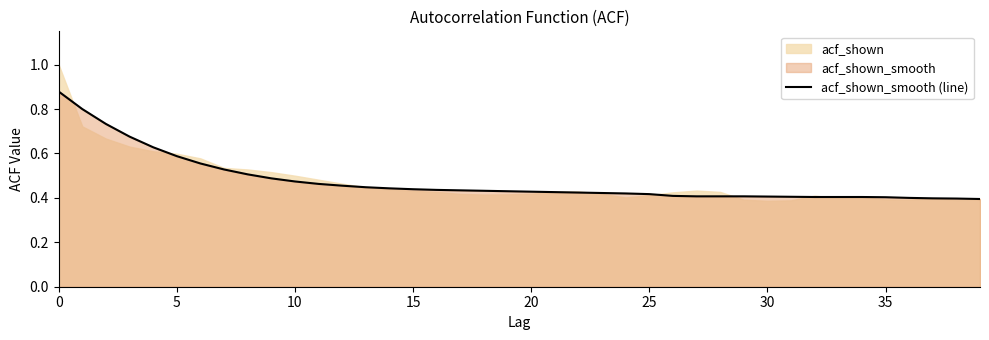

The acf_shown_smooth (line) series shows 0.7 at 20. True or false?

False